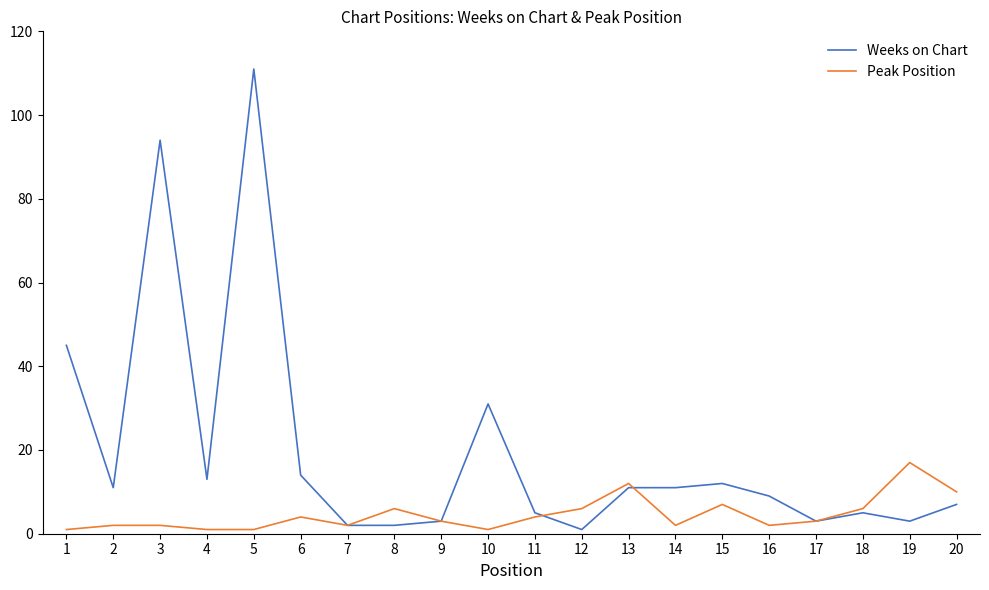

Which category has the highest value in the Peak Position series?

19